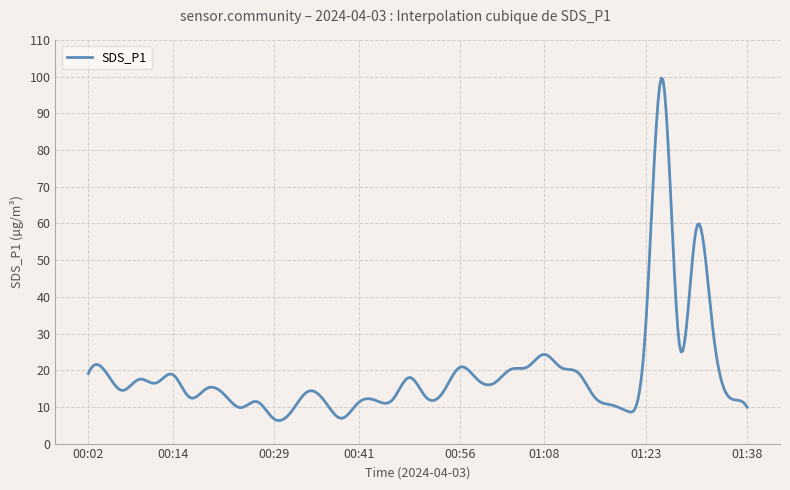

How many lines are shown in the chart?

1